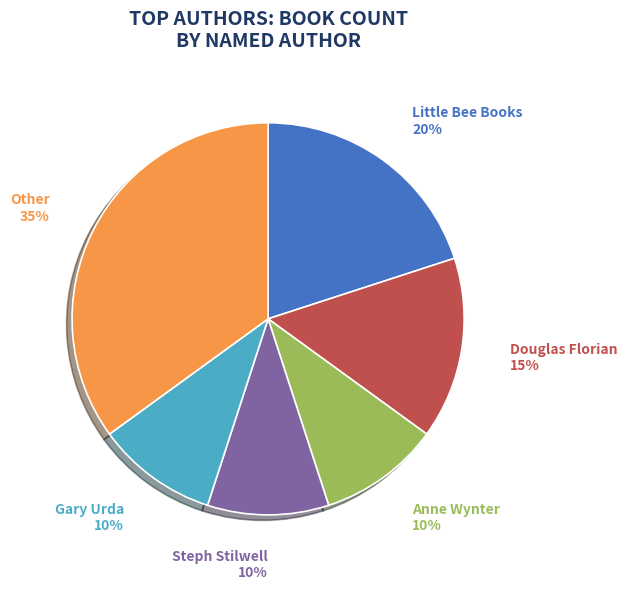

True or false: Gary Urda accounts for 15% of the total.

False